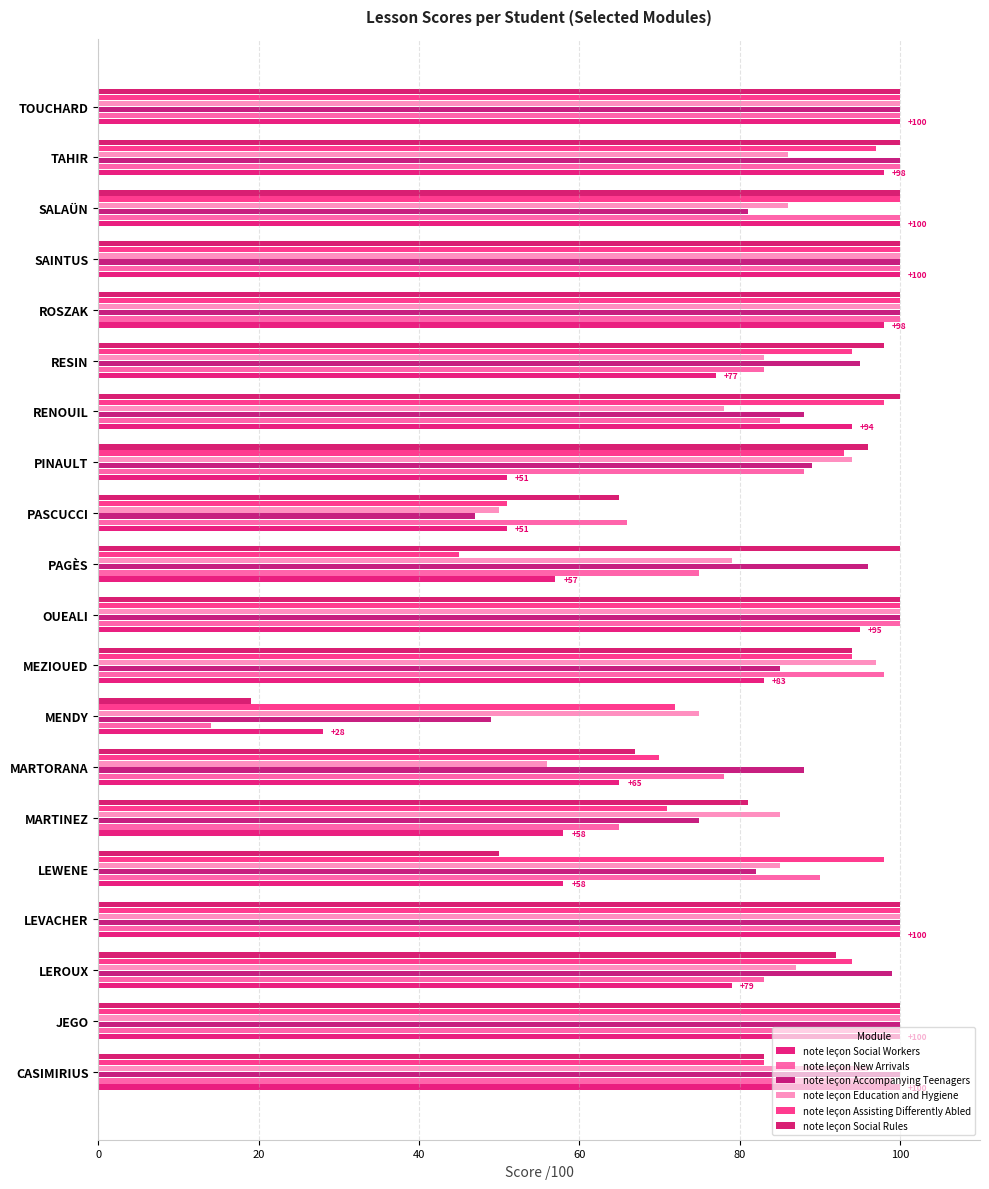

What is the minimum value for note leçon Education and Hygiene?

50